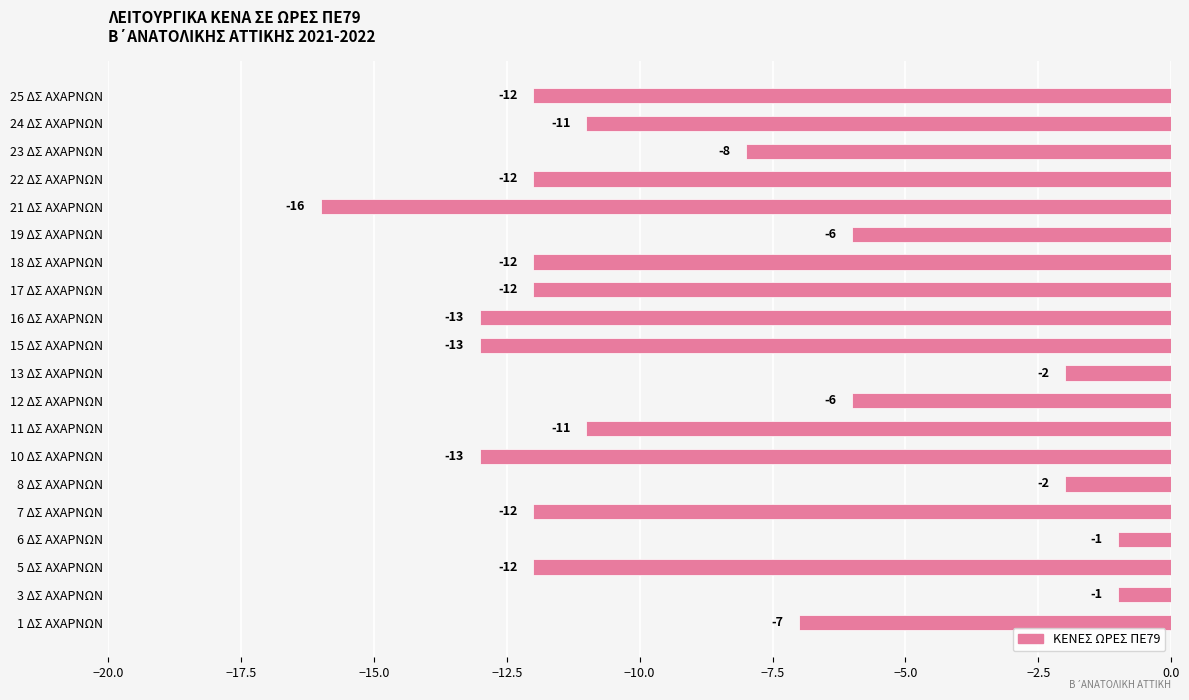

What is the maximum value shown in the chart?

-1